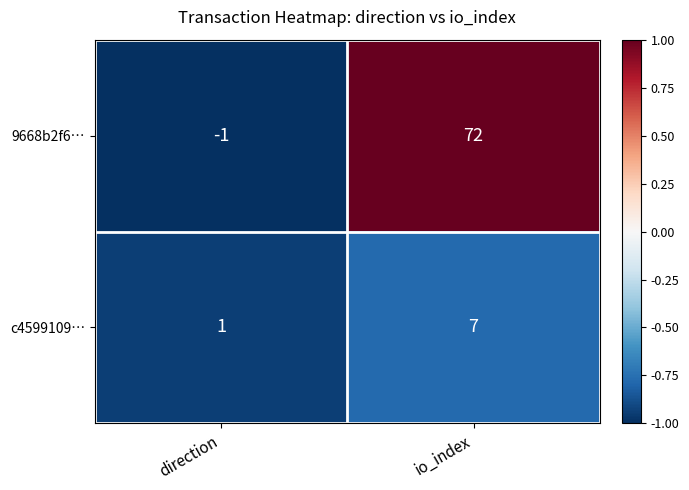

The value of c4599109… at io_index is 11. True or false?

False